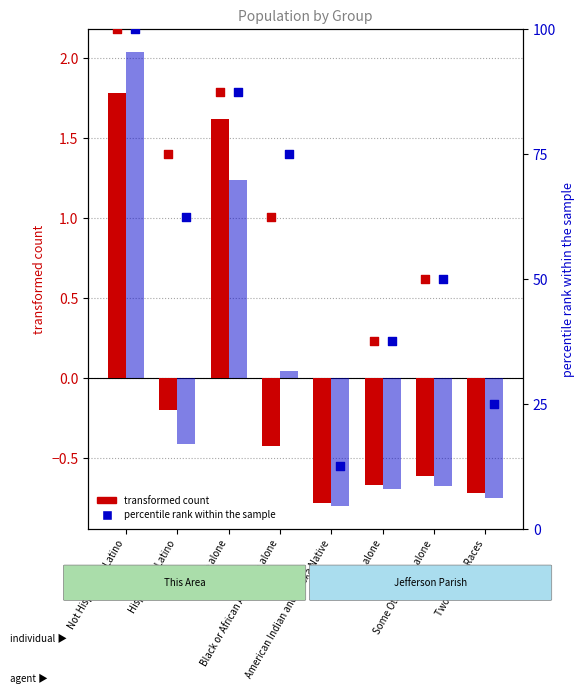

Which series contains the highest Y value?

percentile rank (This Area)